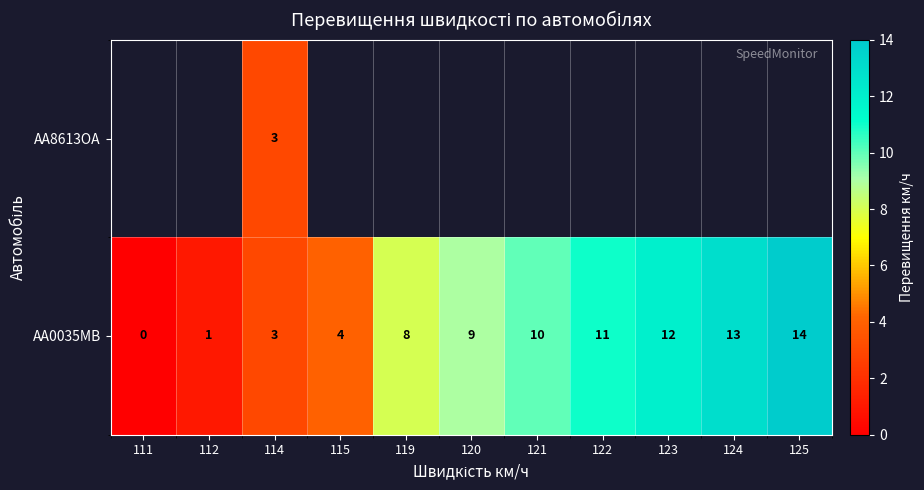

What is the sum of the AA0035MB values at 120 and 123?

21